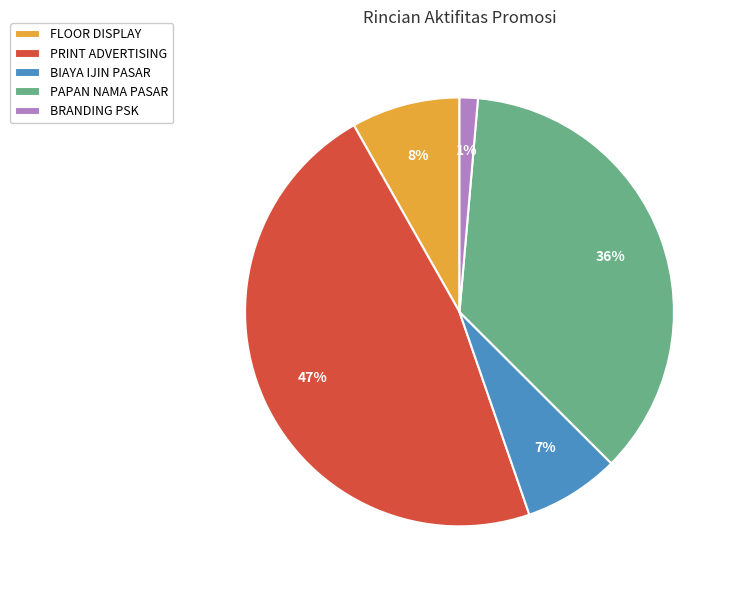

How many segments does this pie chart have?

5